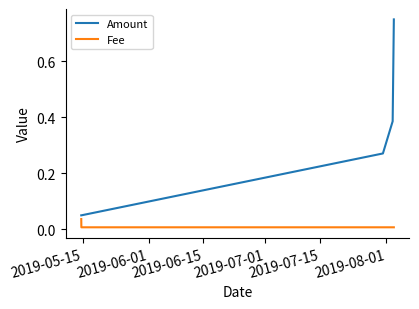

How many categories are shown in the chart?

5